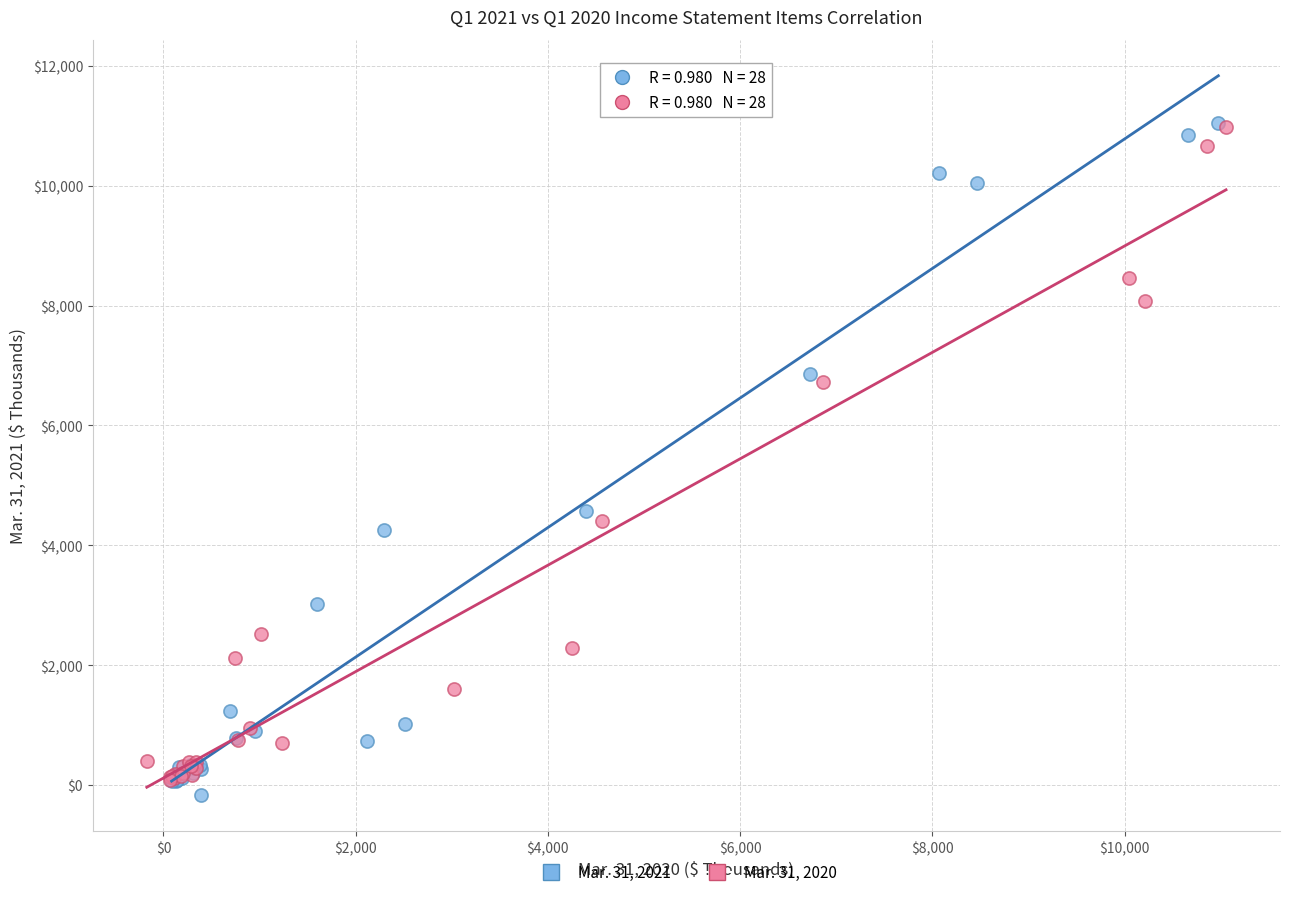

What are all the series names shown in the legend?

Mar. 31, 2021, Mar. 31, 2020